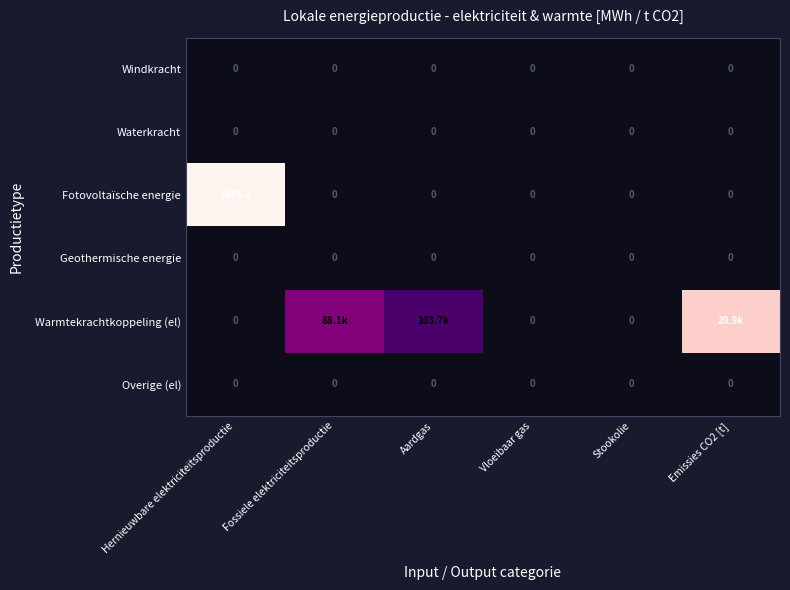

List the series in order of their peak value, highest first.

Warmtekrachtkoppeling (el), Fotovoltaïsche energie, Windkracht, Waterkracht, Geothermische energie, Overige (el)